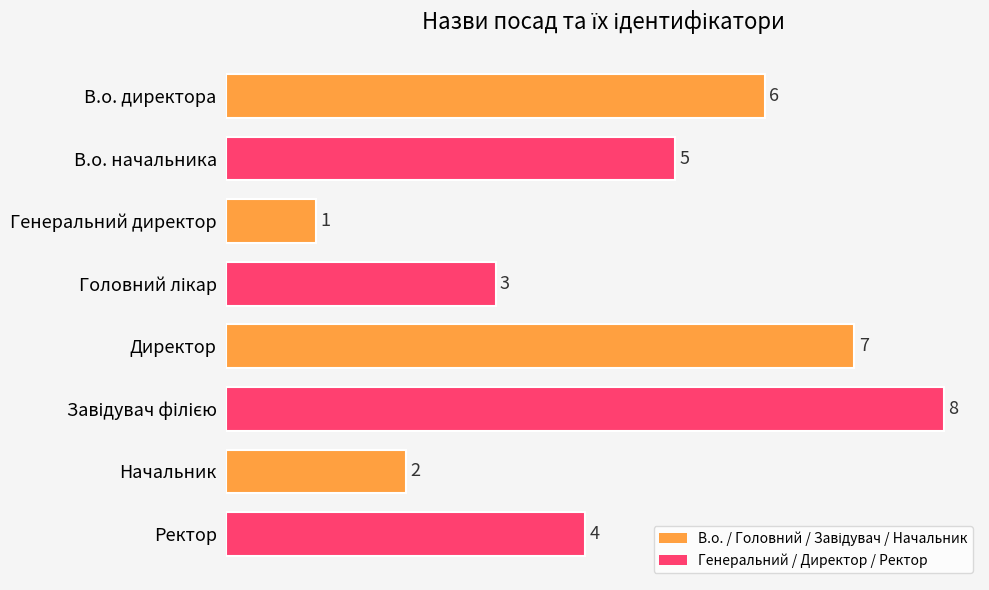

What is the difference between the maximum and second lowest values?

6